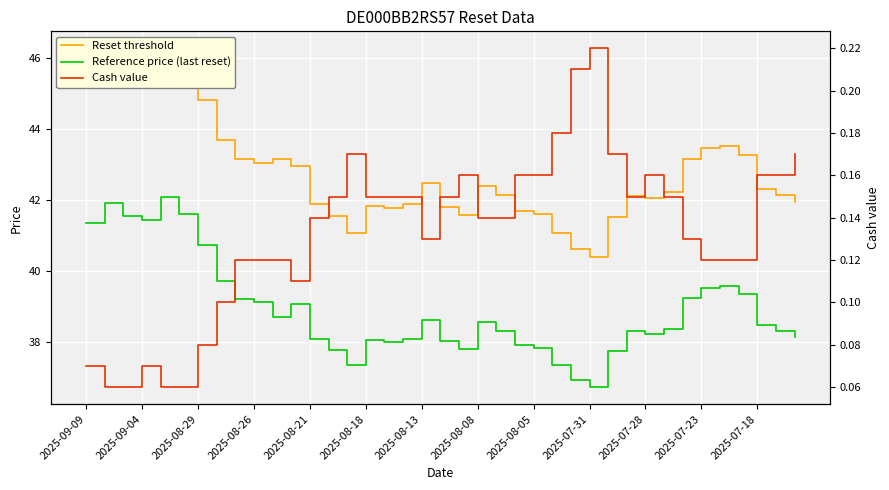

Reading right to left, list all the values displayed in this chart.

Reset threshold: 41.9	42.1	42.3	43.3	43.5	43.5	43.1	42.2	42.0	42.1	41.5	40.4	40.6	41.1	41.6	41.7	42.1	42.4	41.6	41.8	42.5	41.9	41.8	41.8	41.1	41.5	41.9	43.0	43.1	43.0	43.1	43.7	44.8	45.8	46.3	45.6	45.7	46.1	45.5
Reference price (last reset): 38.1	38.3	38.5	39.3	39.6	39.5	39.2	38.4	38.2	38.3	37.7	36.7	36.9	37.3	37.8	37.9	38.3	38.5	37.8	38.0	38.6	38.1	38.0	38.0	37.3	37.8	38.1	39.1	38.7	39.1	39.2	39.7	40.7	41.6	42.1	41.4	41.6	41.9	41.3
Cash value: 0.2	0.2	0.2	0.1	0.1	0.1	0.1	0.1	0.2	0.1	0.2	0.2	0.2	0.2	0.2	0.2	0.1	0.1	0.2	0.1	0.1	0.1	0.1	0.1	0.2	0.1	0.1	0.1	0.1	0.1	0.1	0.1	0.1	0.1	0.1	0.1	0.1	0.1	0.1